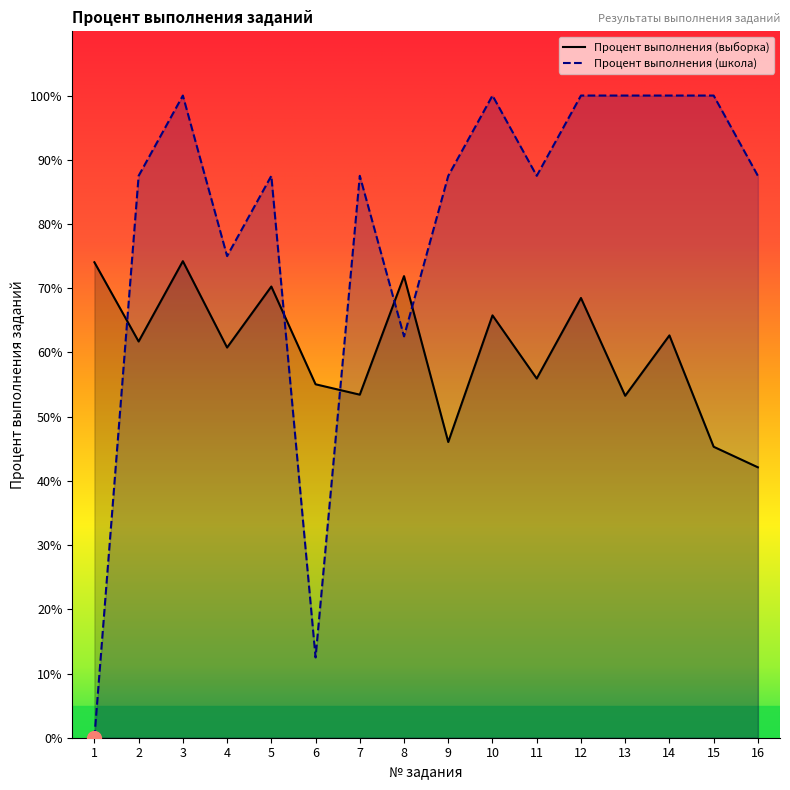

The value of Процент выполнения (школа) at 12 is 135.0. True or false?

False